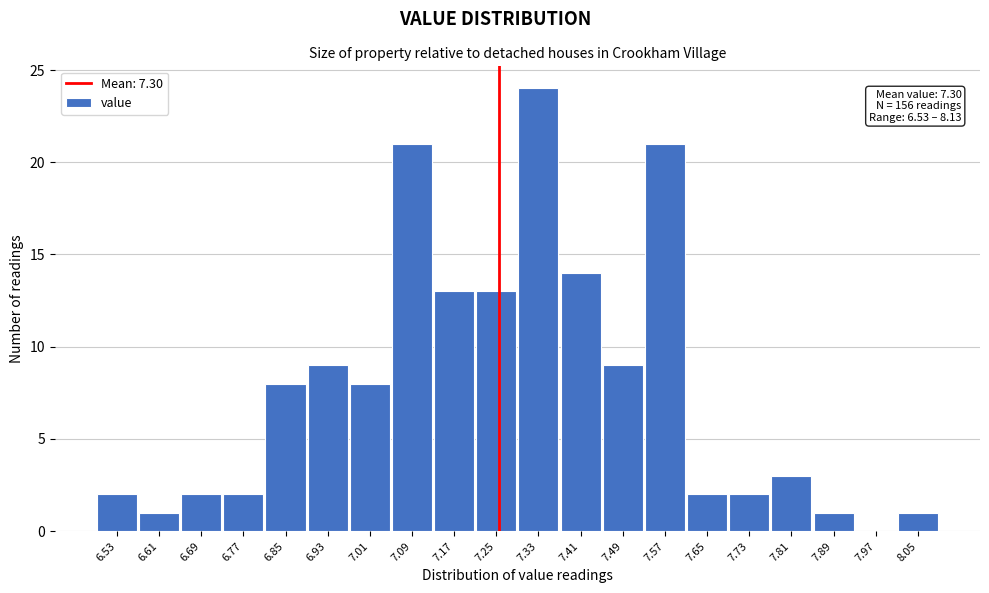

Reading right to left, transcribe all the data shown in this chart.

8.05=1	7.97=0	7.89=1	7.81=3	7.73=2	7.65=2	7.57=21	7.49=9	7.41=14	7.33=24	7.25=13	7.17=13	7.09=21	7.01=8	6.93=9	6.85=8	6.77=2	6.69=2	6.61=1	6.53=2